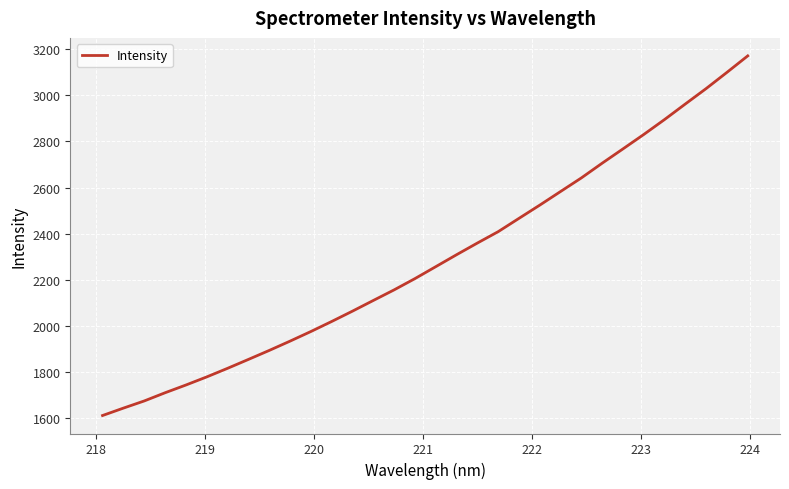

What is the smallest value displayed?

1612.8